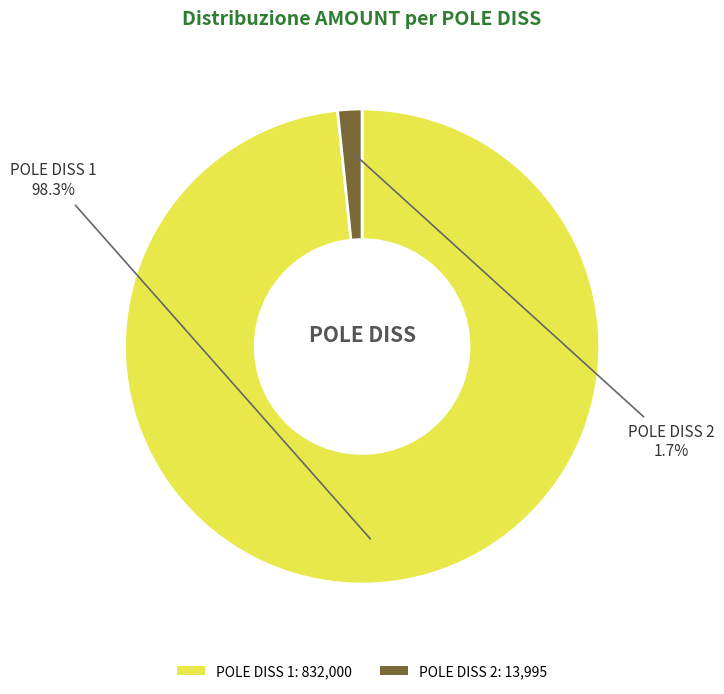

To the nearest percent, what is the difference between the largest and smallest slice percentages?

97%